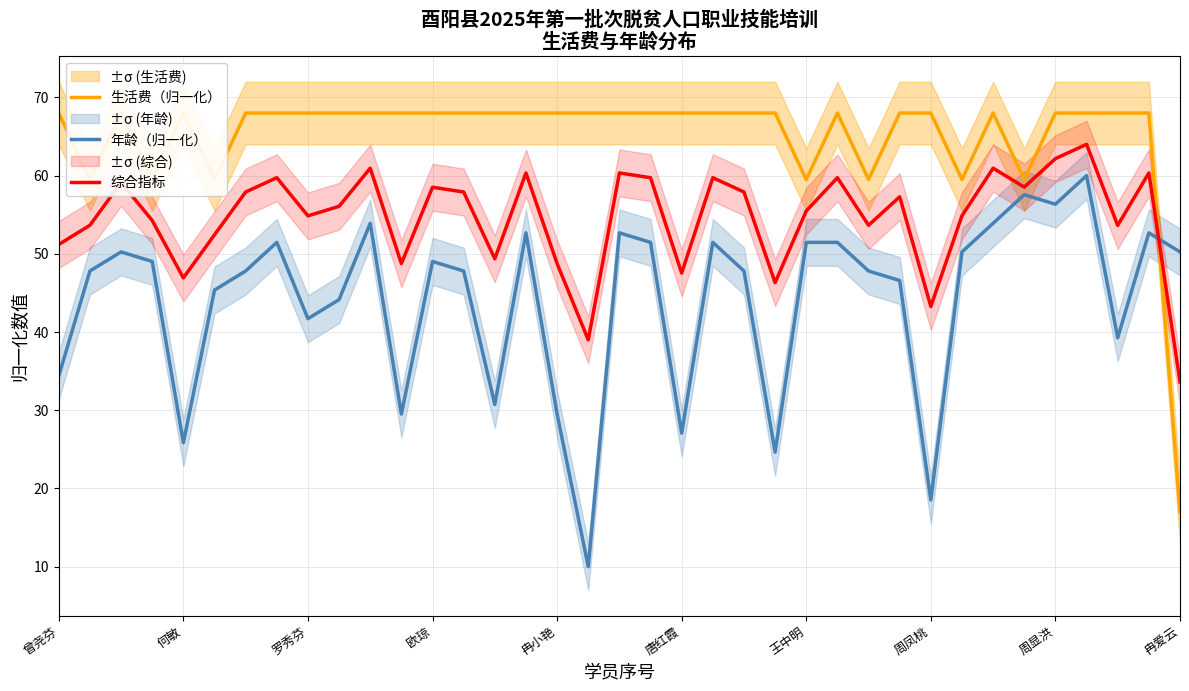

Which series has the widest spread of values?

生活费（归一化）